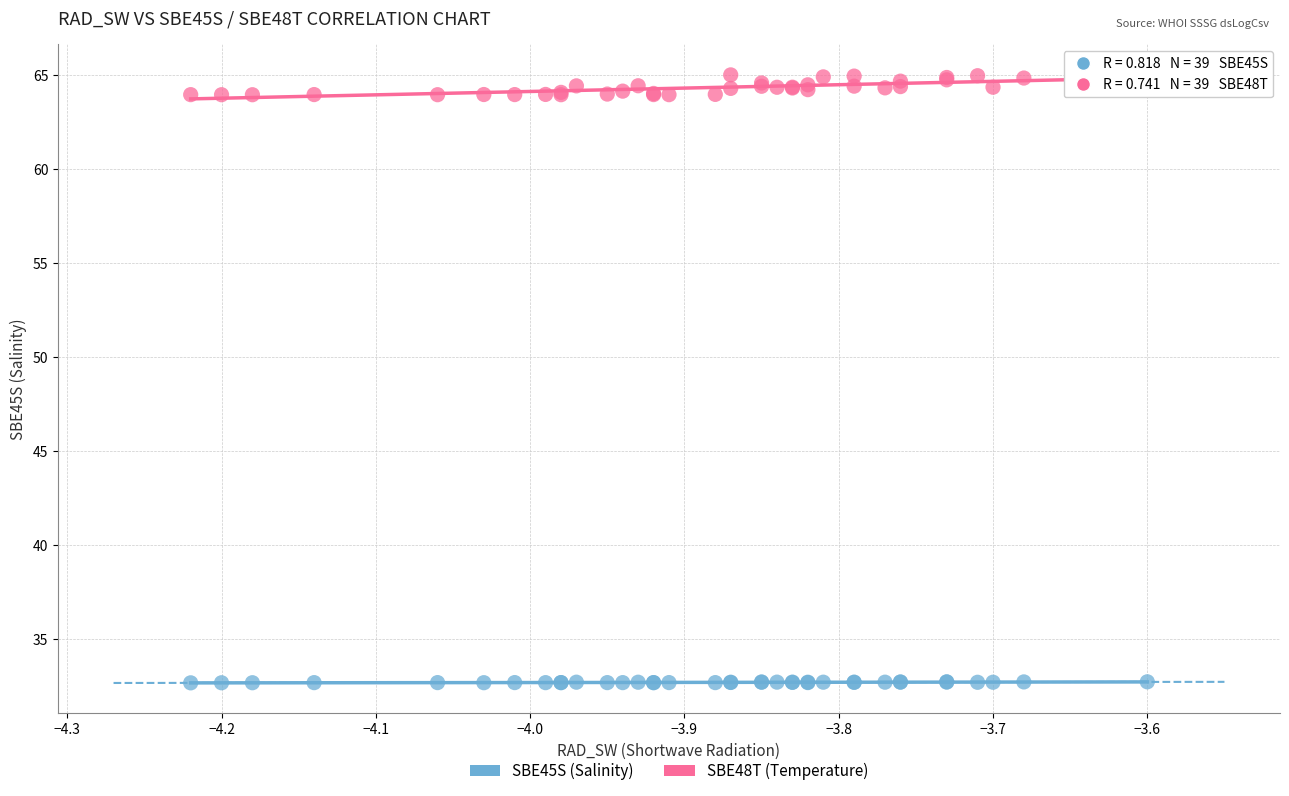

Which series contains the highest Y value?

SBE48T (Temperature)